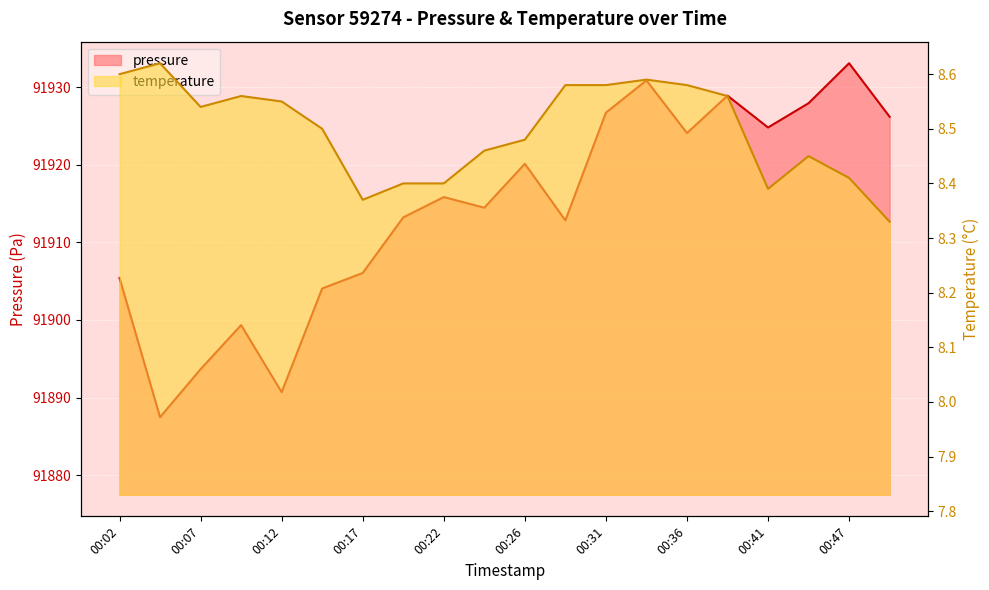

True or false: pressure and temperature cross at least once.

False